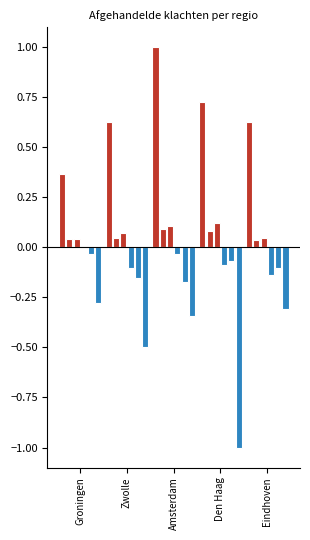

What is the label of the 2nd bar from the left?

Zwolle